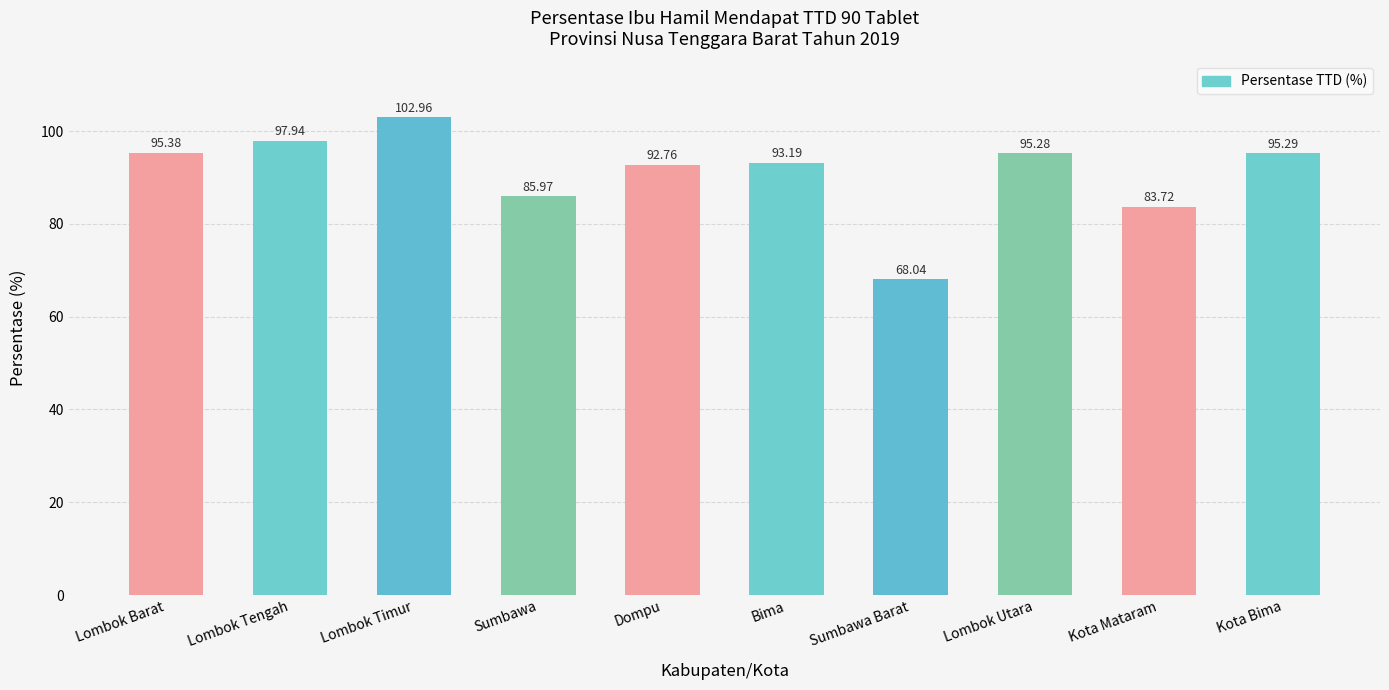

Reading left to right, list all the values displayed in this chart.

95.4	97.9	103.0	86.0	92.8	93.2	68.0	95.3	83.7	95.3